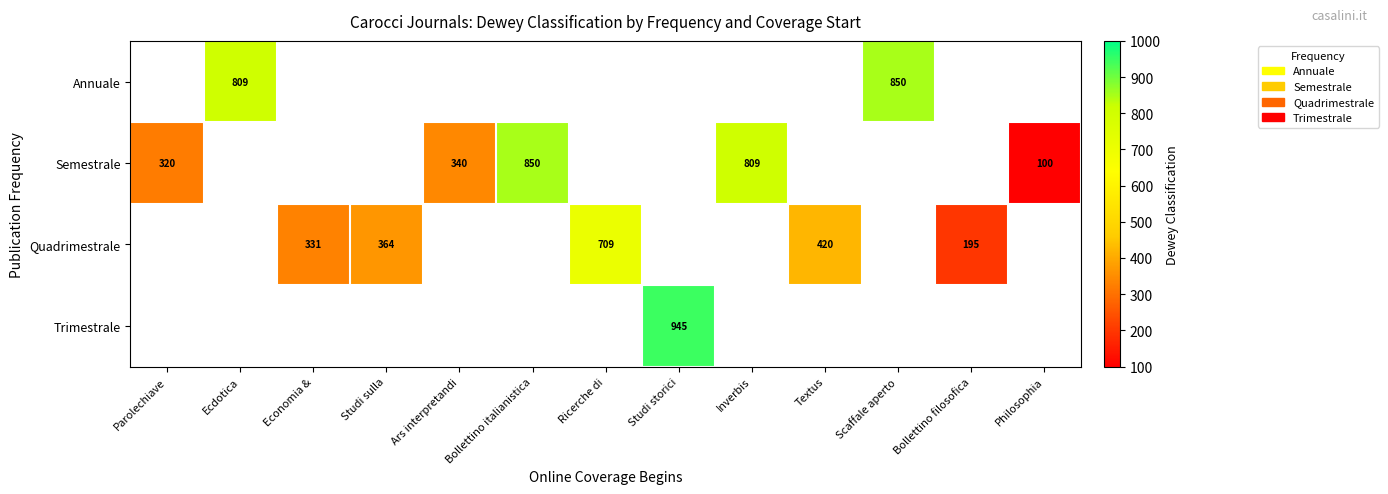

The Semestrale series shows 320 at Parolechiave. True or false?

True